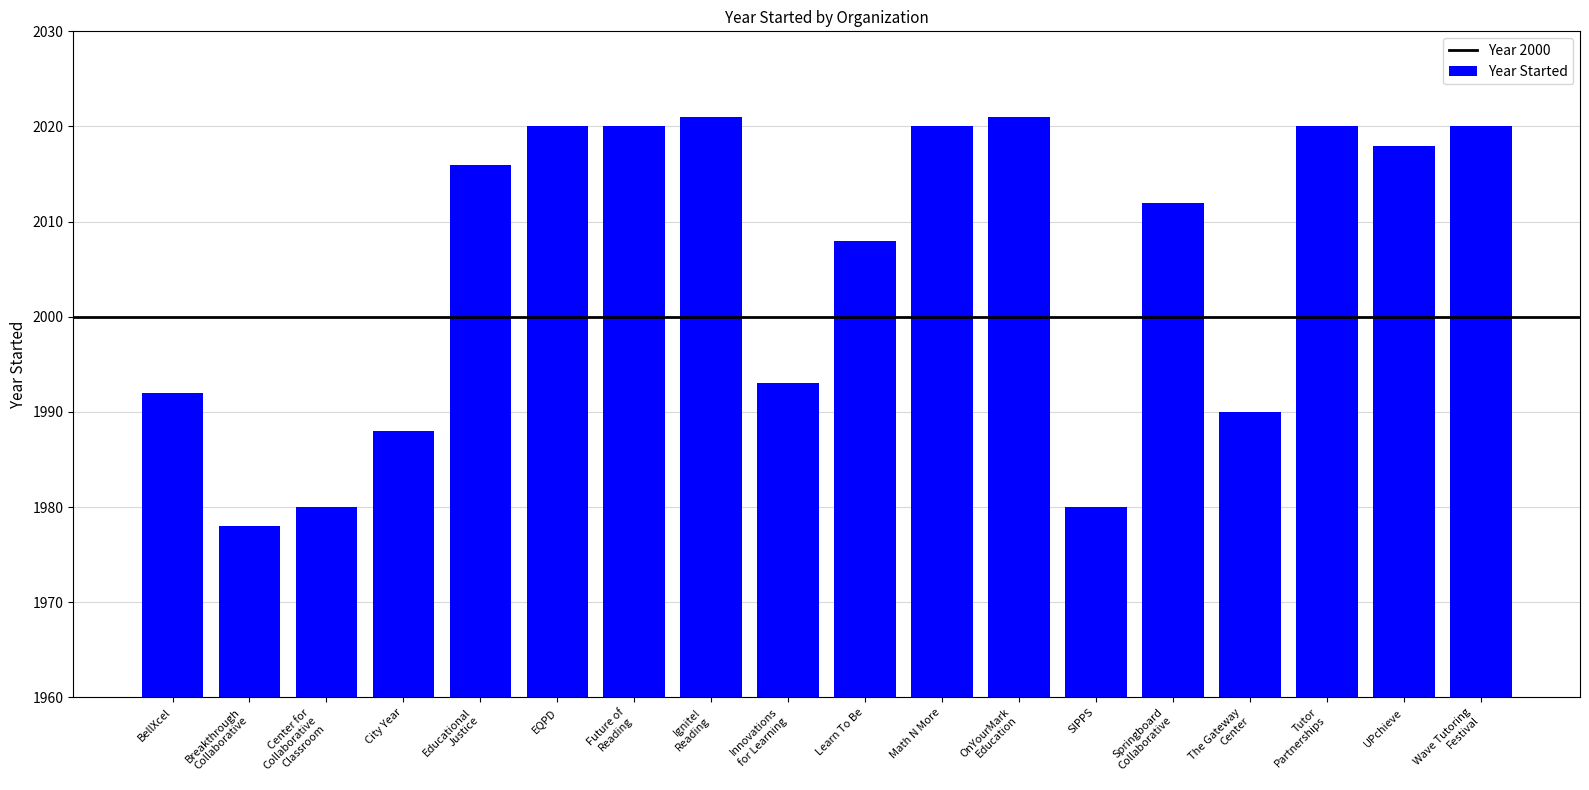

Does the chart contain any negative values?

No